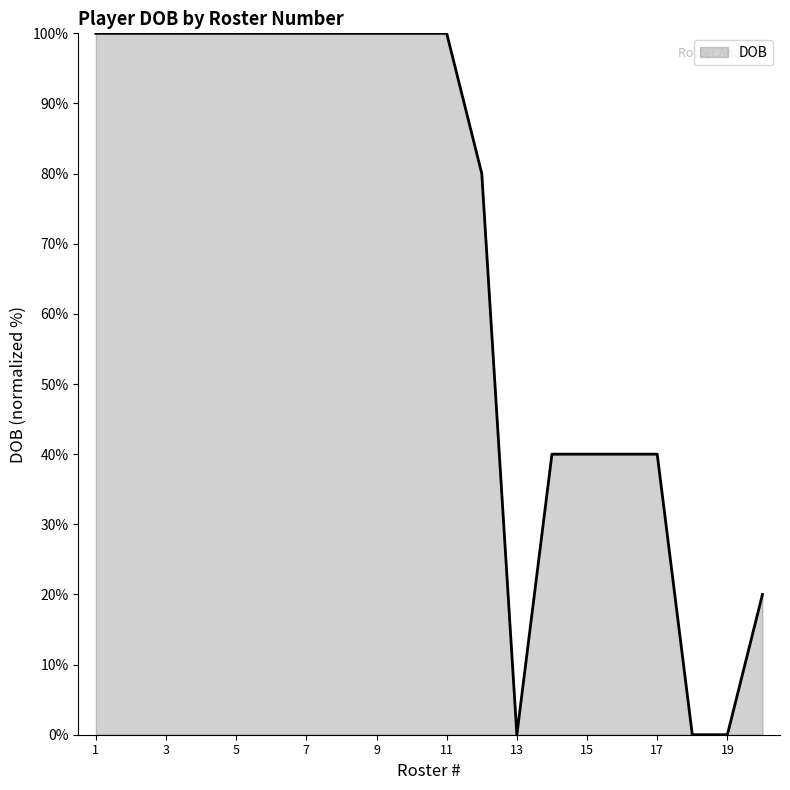

What is the sum of all values?

1360